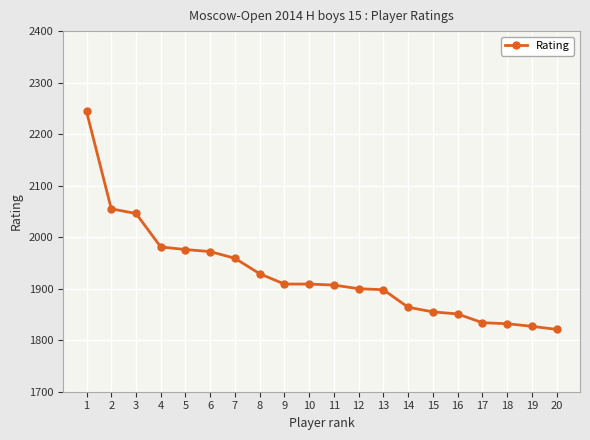

True or false: the data shows 2244 at 1.

True